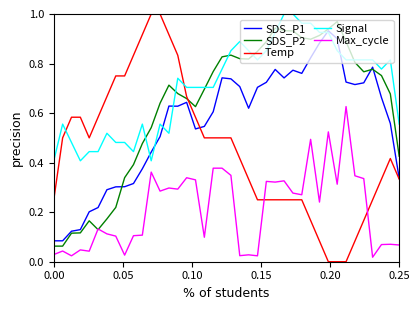

Which series has the widest spread of values?

Temp